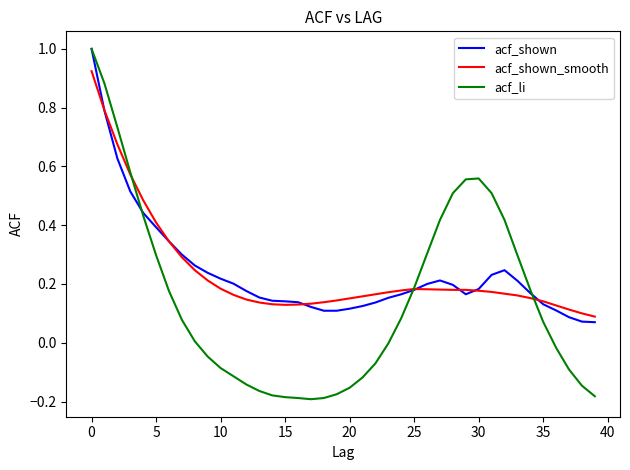

What is the maximum value shown in the chart?

1.0